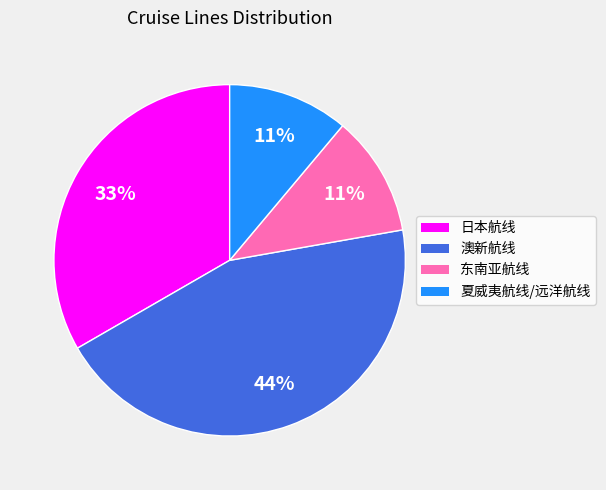

How many segments does this pie chart have?

4